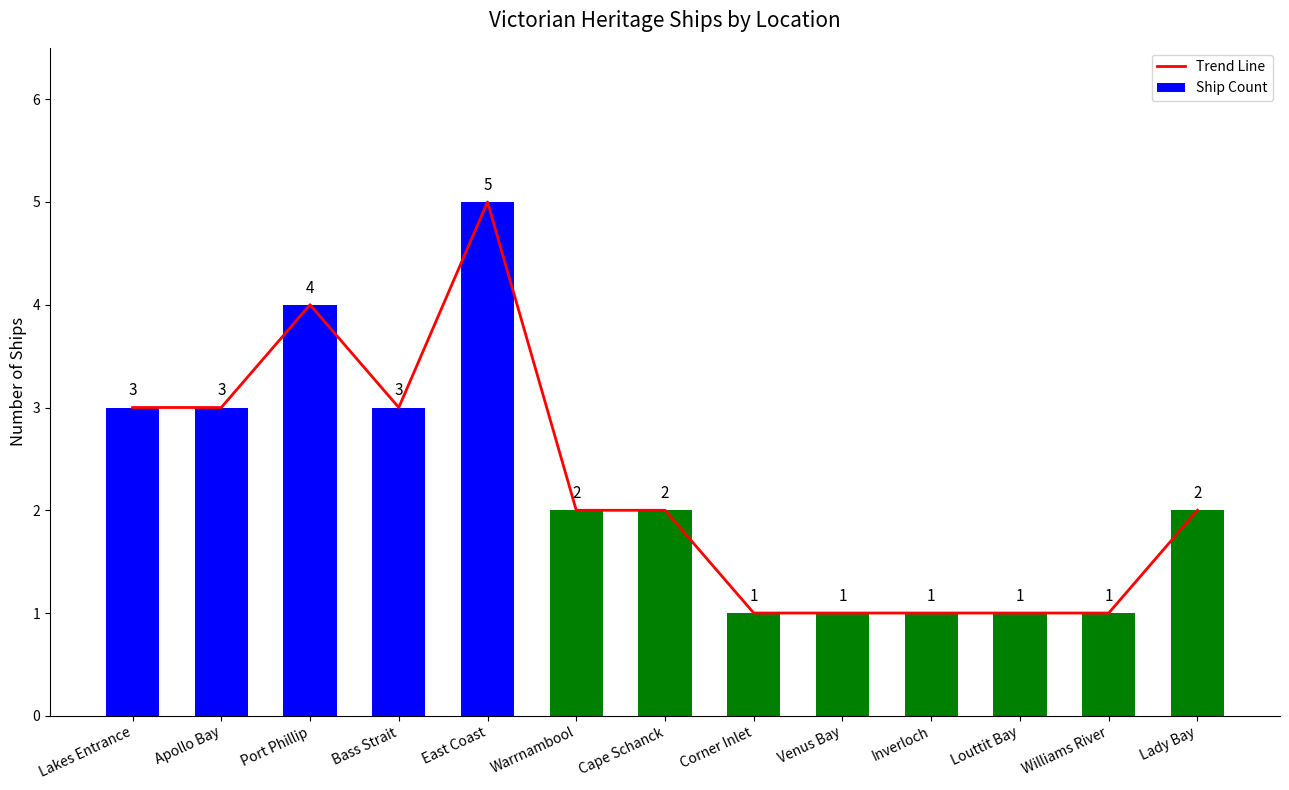

What is the value of the Ship Count bar at the 3rd from the left?

4